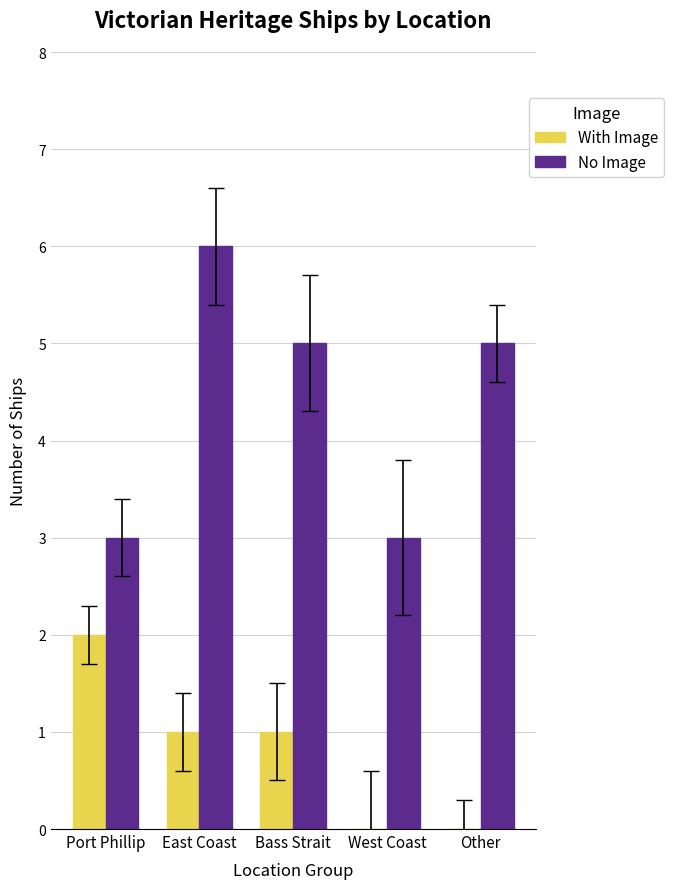

Is the value of No Image at Bass Strait greater than the value of With Image at Bass Strait?

Yes